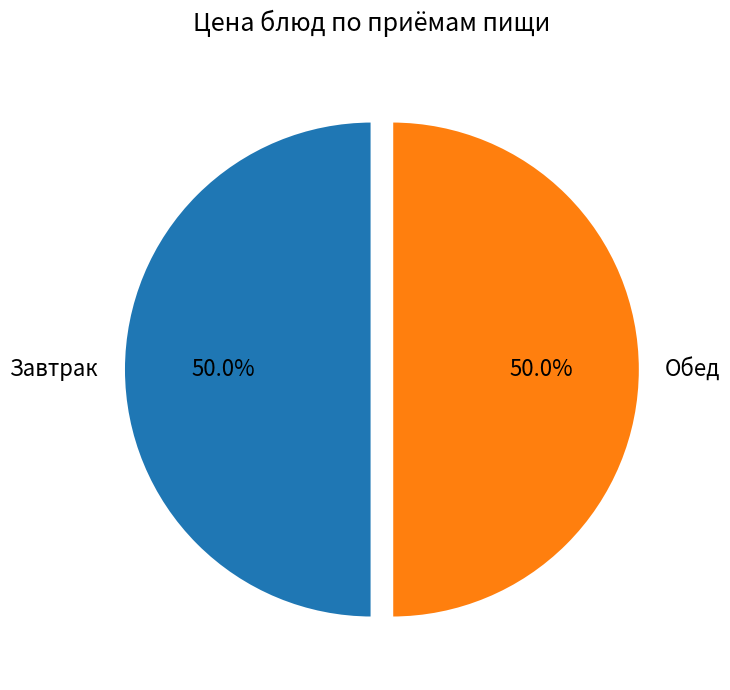

What is the ratio of the value at Завтрак to the value at Обед?

1.0